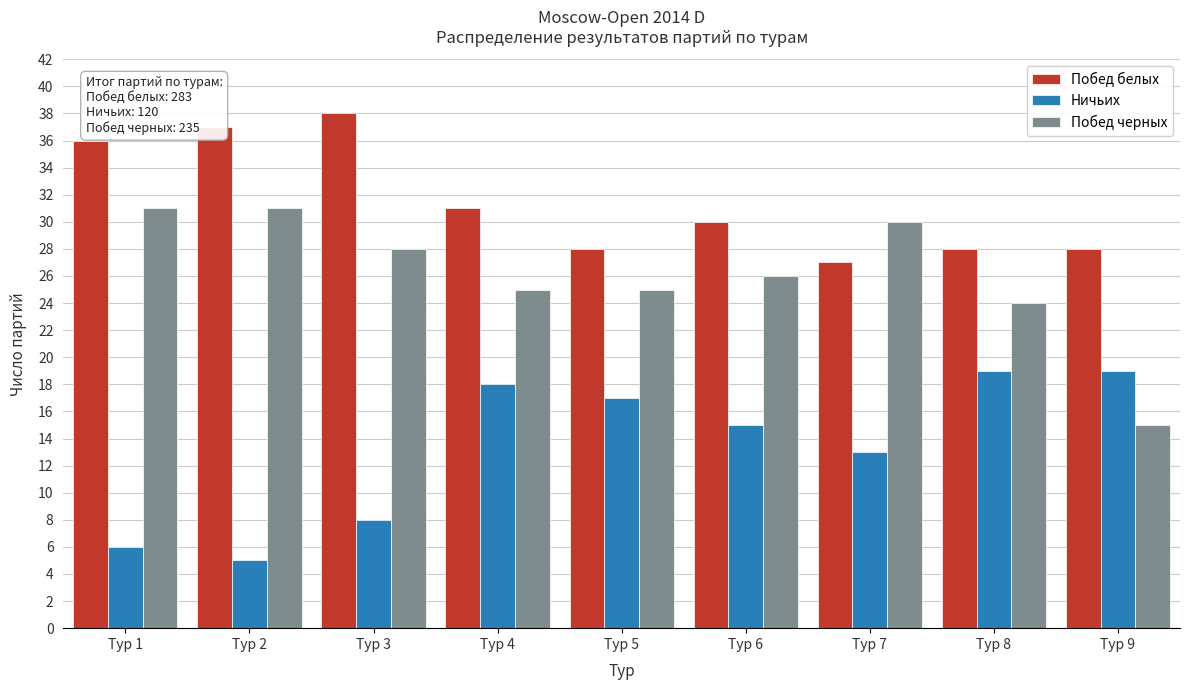

Reading right to left, transcribe all the data shown in this chart.

Побед белых: 28	28	27	30	28	31	38	37	36
Ничьих: 19	19	13	15	17	18	8	5	6
Побед черных: 15	24	30	26	25	25	28	31	31